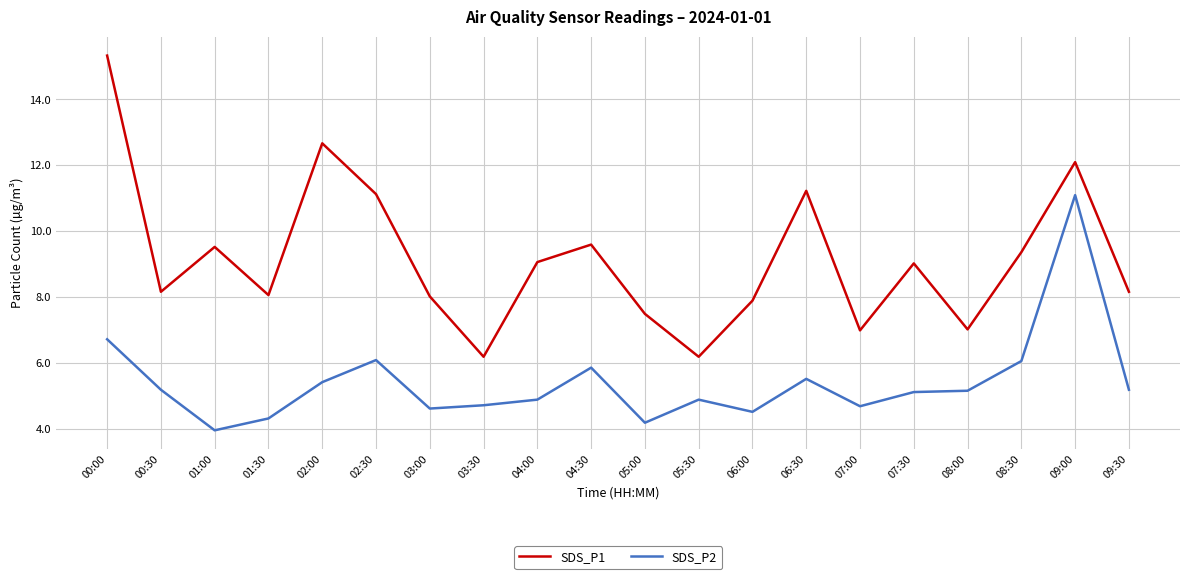

Is the value of SDS_P1 at 07:30 greater than the value of SDS_P2 at 06:00?

Yes